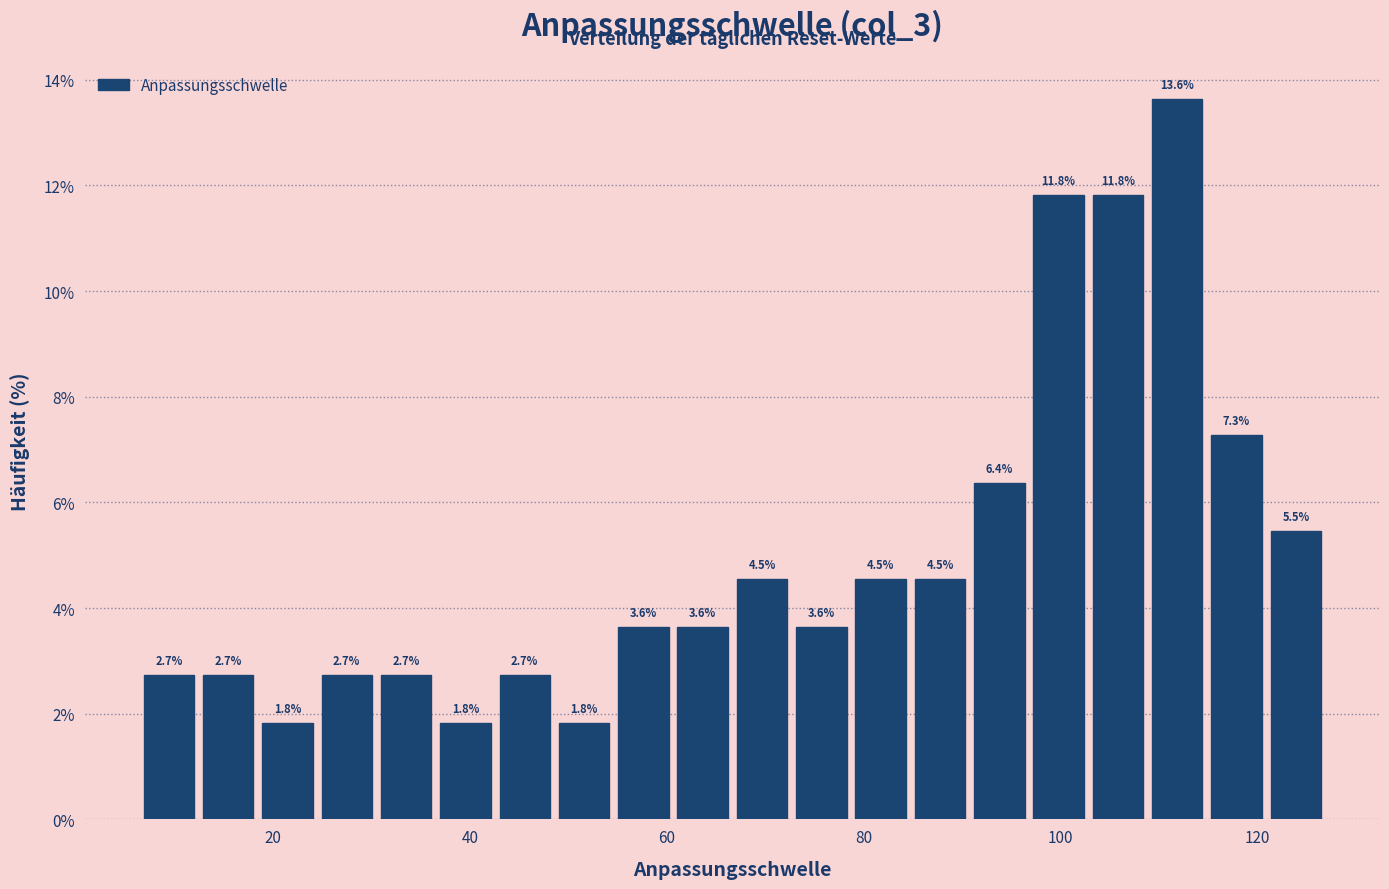

Read against the x-axis, roughly where is the centre of the tallest bar?

112